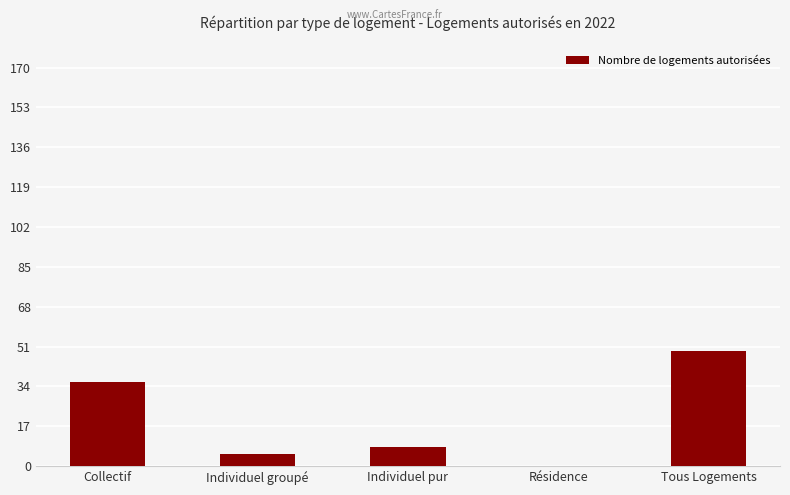

What is the approximate value at Individuel pur?

8